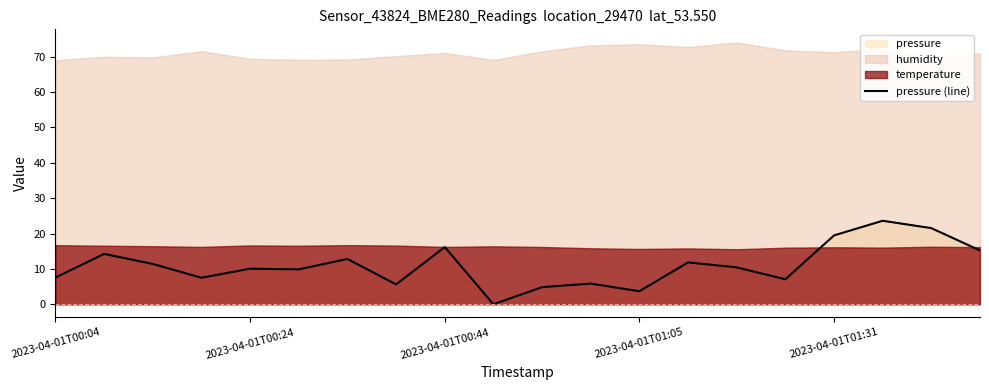

Which category has the lowest value across all series?

9